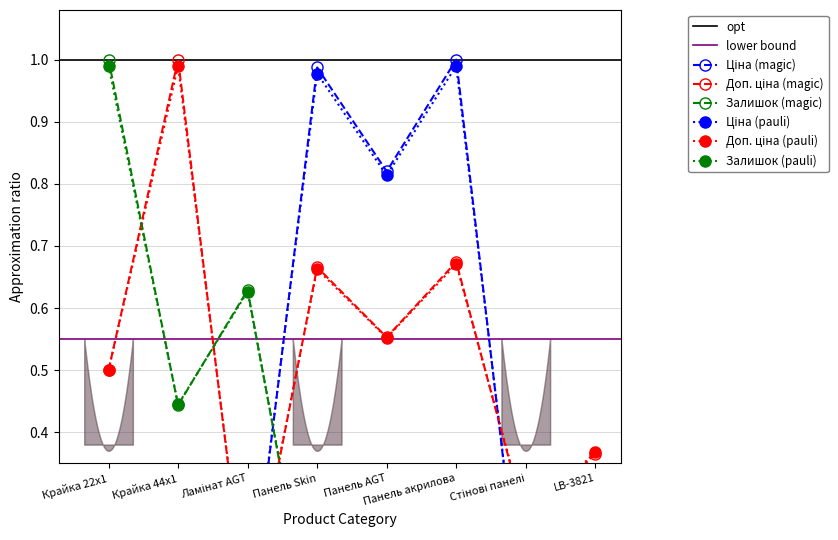

True or false: Залишок has a value of 0.0 at Панель Skin.

False